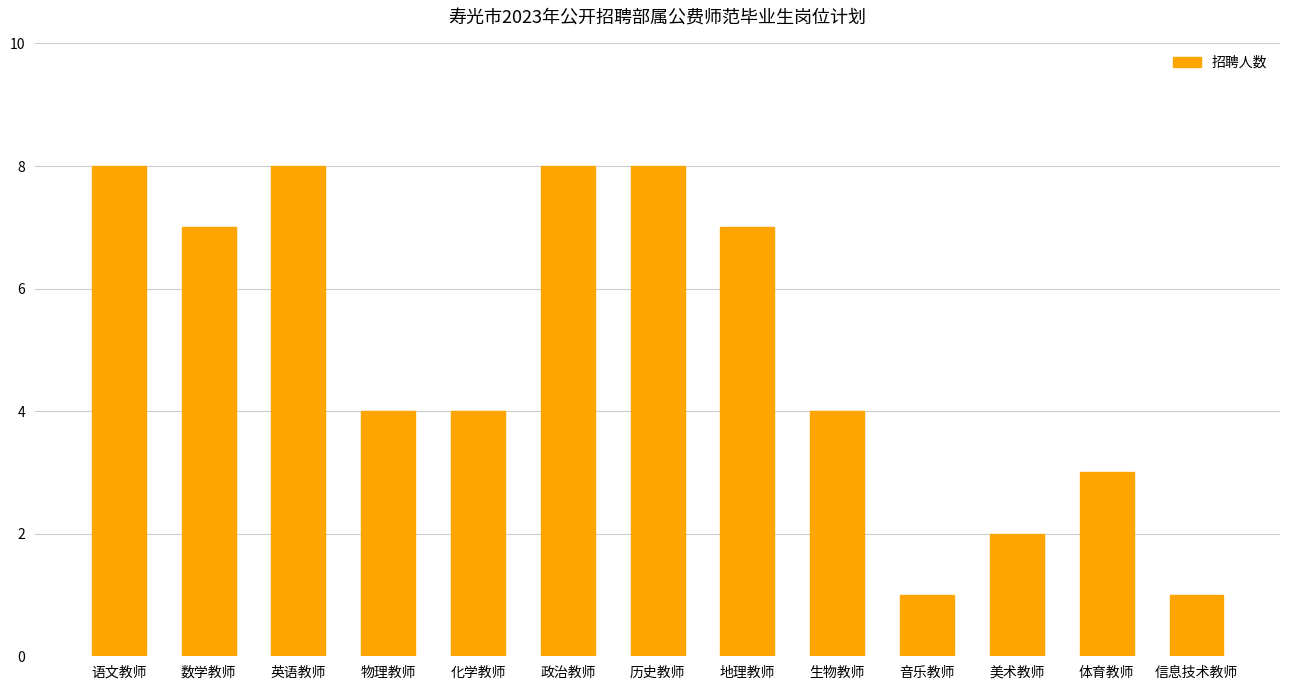

Read the value at 音乐教师.

1